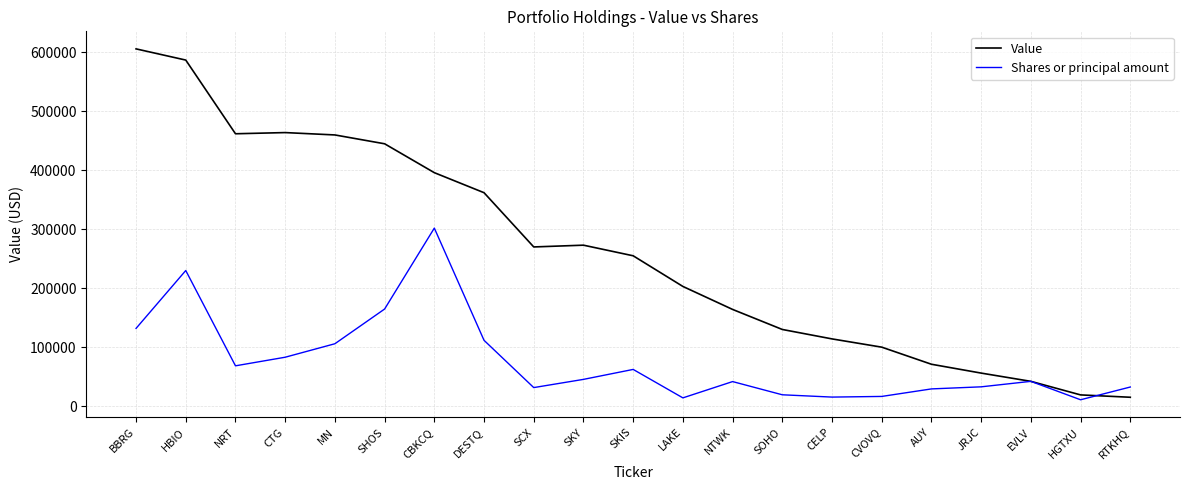

At which label does Value first exceed 255000?

BBRG